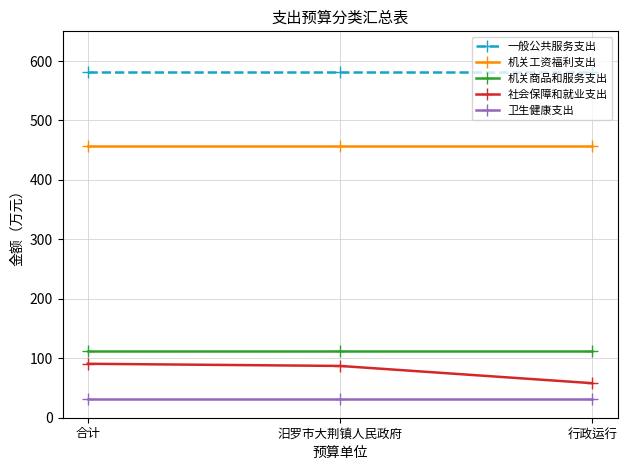

Reading right to left, list all the values displayed in this chart.

一般公共服务支出: 行政运行=581.5	汨罗市大荆镇人民政府=581.5	合计=581.5
机关工资福利支出: 行政运行=457.6	汨罗市大荆镇人民政府=457.6	合计=457.6
机关商品和服务支出: 行政运行=111.9	汨罗市大荆镇人民政府=111.9	合计=111.9
社会保障和就业支出: 行政运行=58.1	汨罗市大荆镇人民政府=87.1	合计=90.8
卫生健康支出: 行政运行=30.9	汨罗市大荆镇人民政府=30.9	合计=30.9